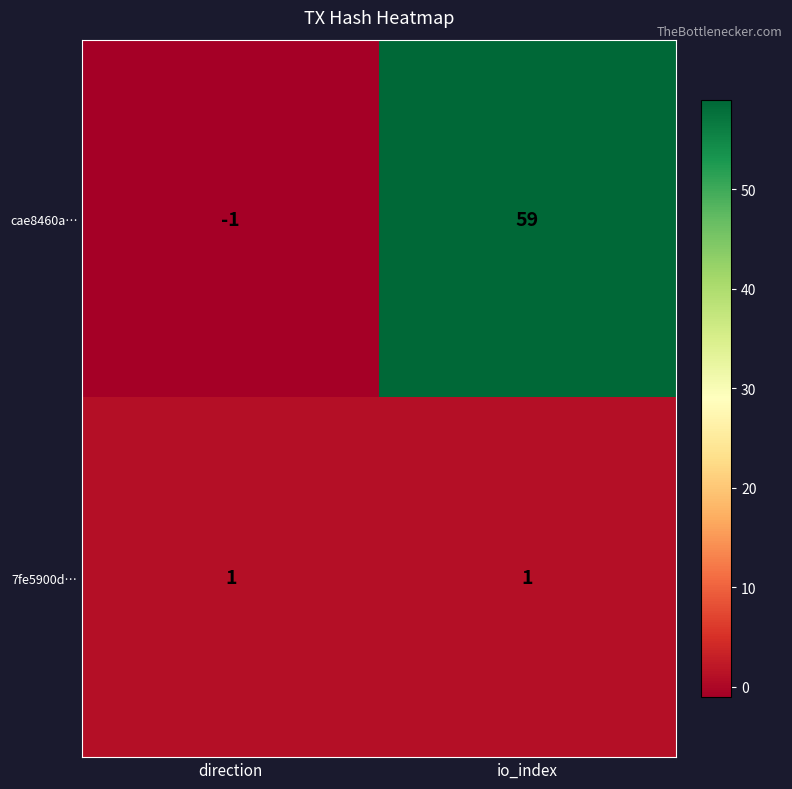

List the series in order of their peak value, highest first.

cae8460a…, 7fe5900d…